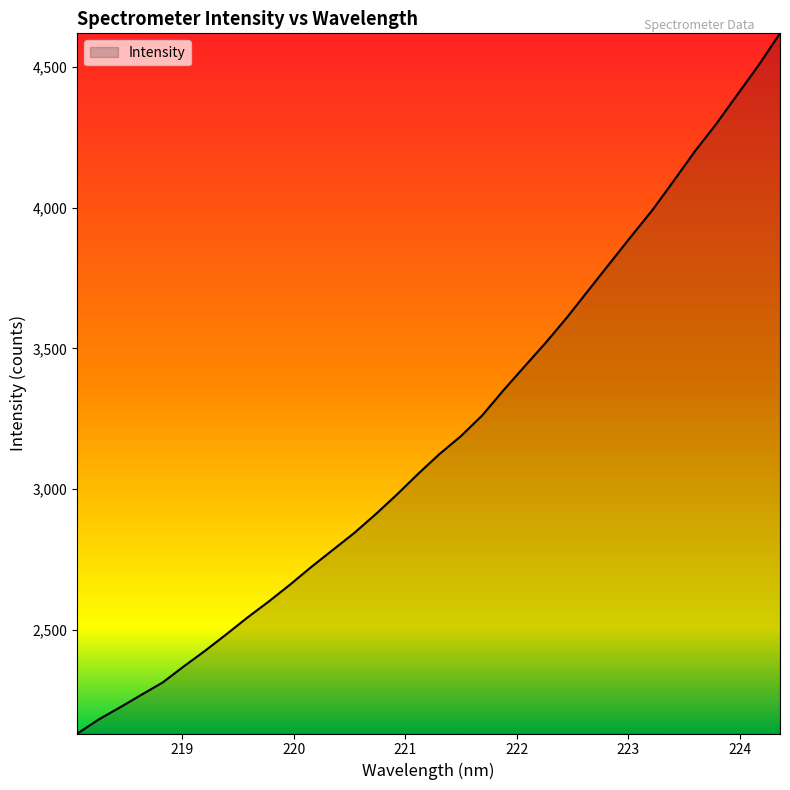

What is the greatest value displayed?

4618.2